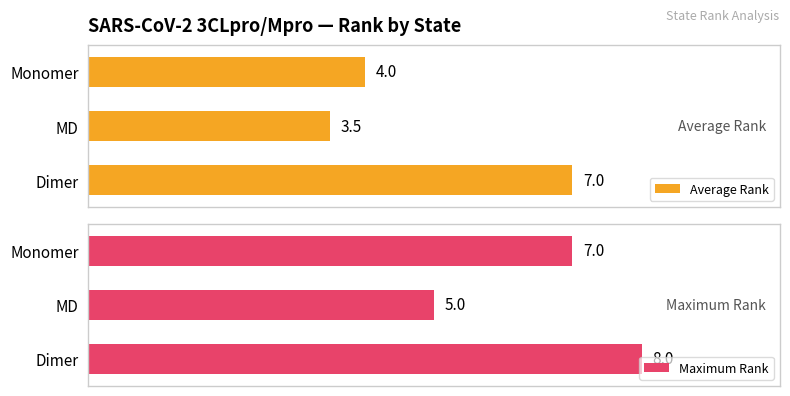

Where is Average Rank nearest to the value 5?

Monomer